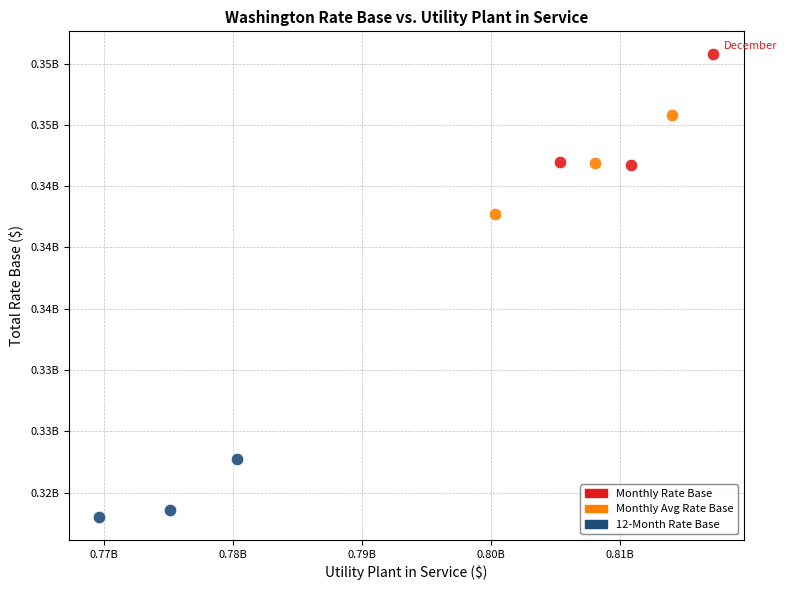

What are all the series names shown in the legend?

Monthly Rate Base, Monthly Avg Rate Base, 12-Month Rate Base